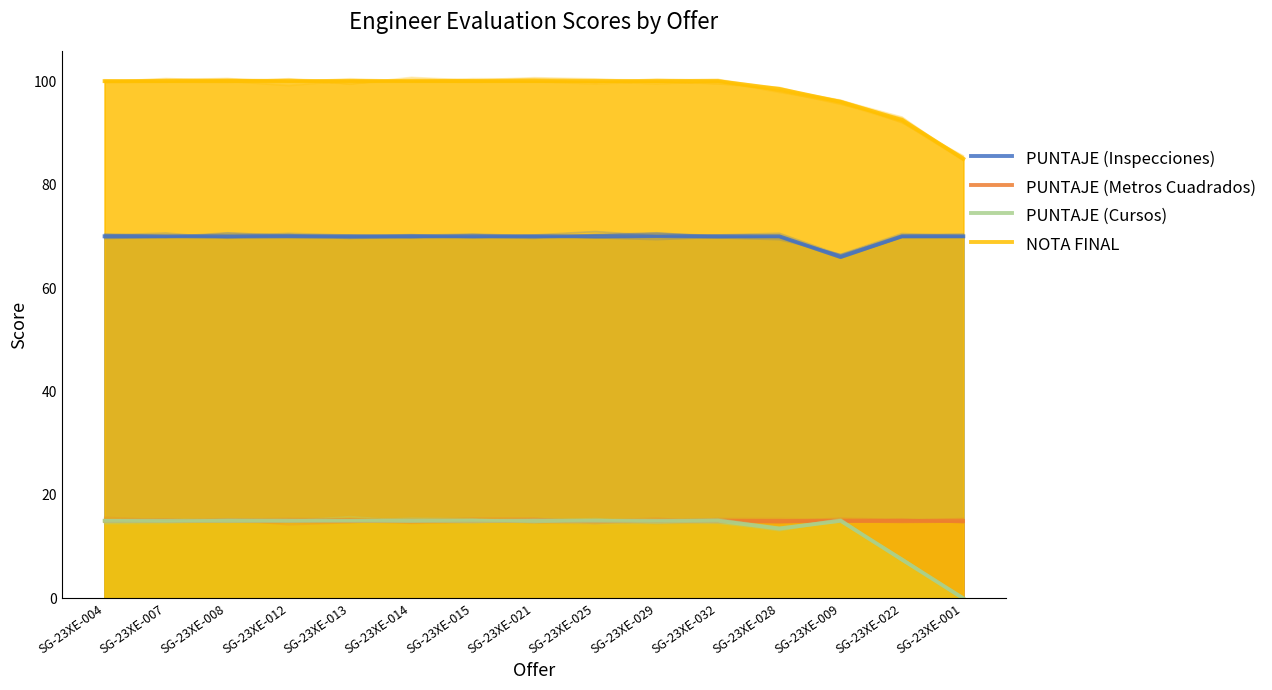

True or false: PUNTAJE (Cursos) and PUNTAJE (Metros Cuadrados) intersect in this chart.

False